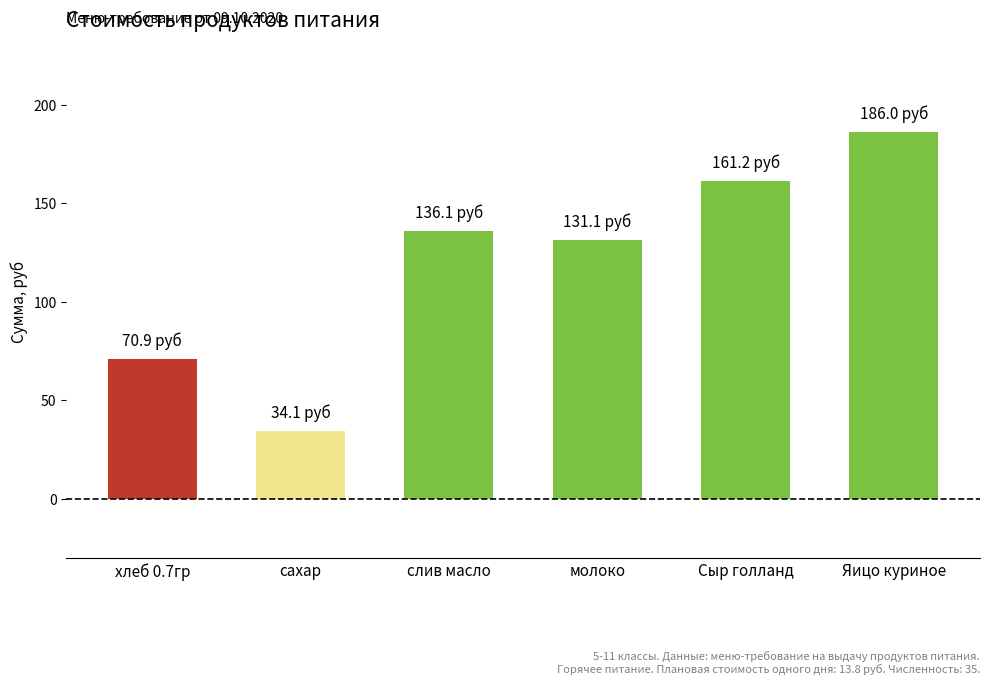

Does the chart contain stacked bars?

No